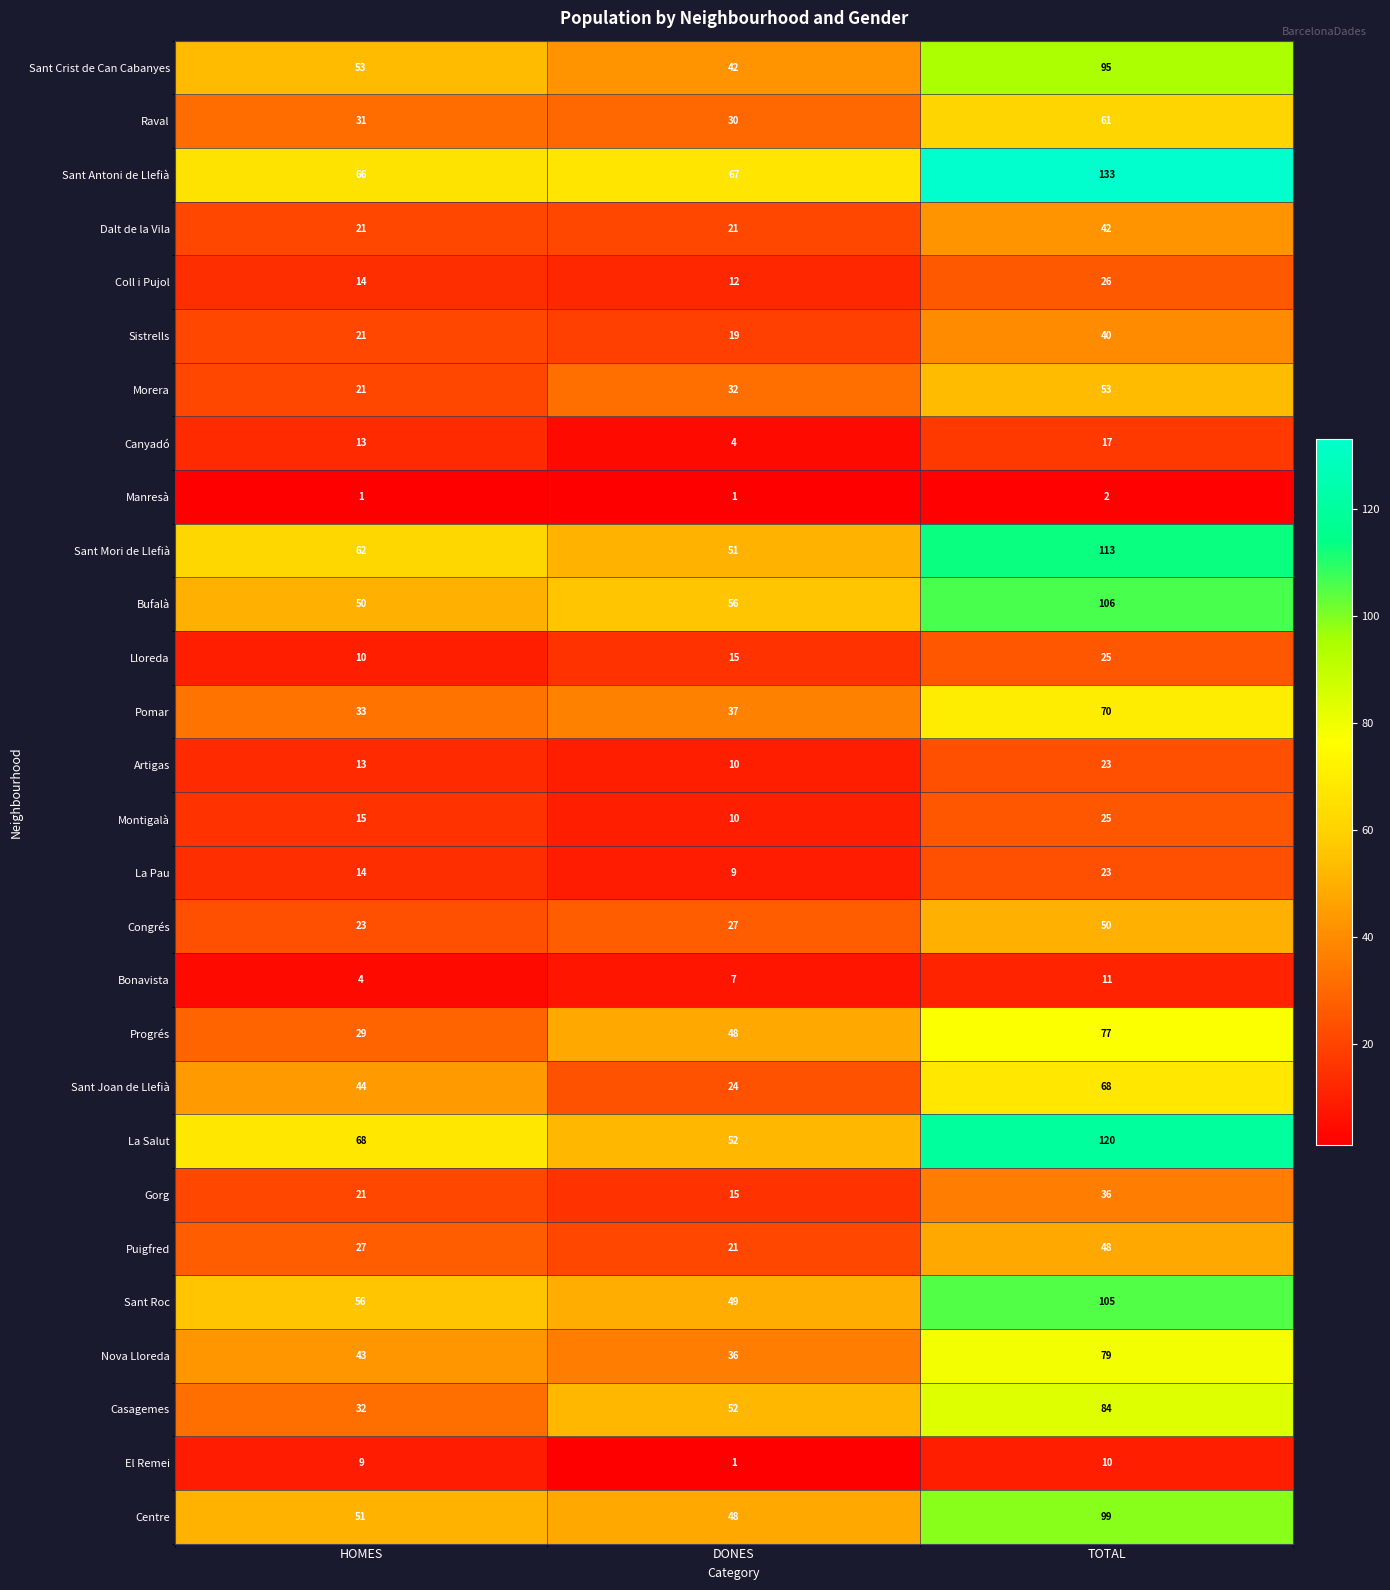

At which label is Raval closest to 45?

HOMES